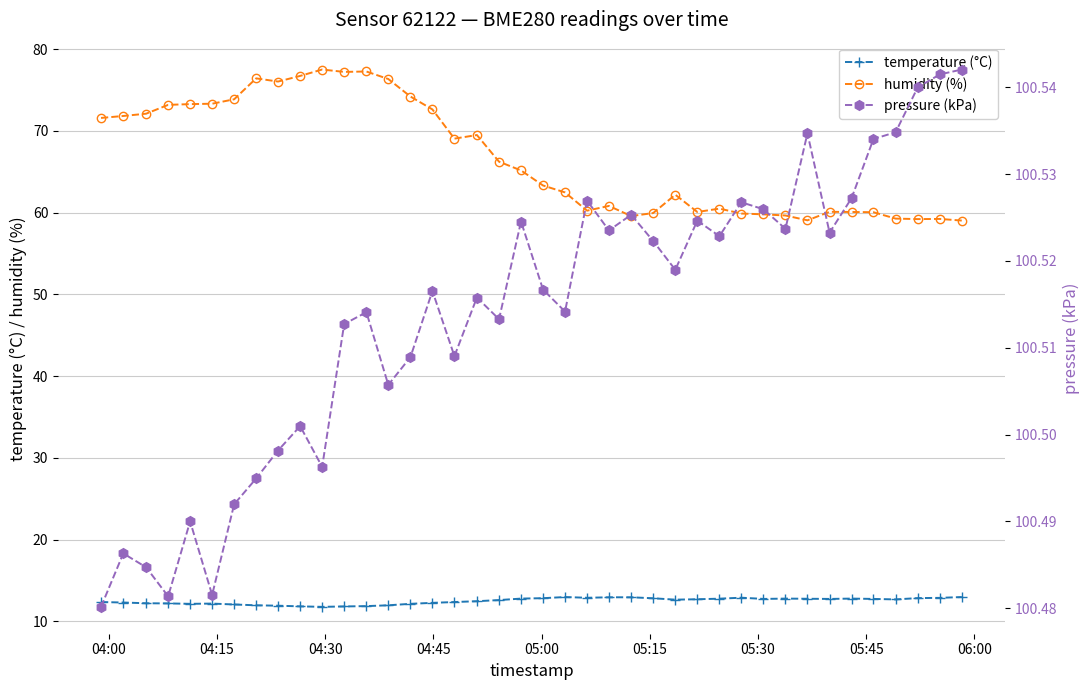

True or false: temperature (°C) has more than 0 interior local peaks.

True